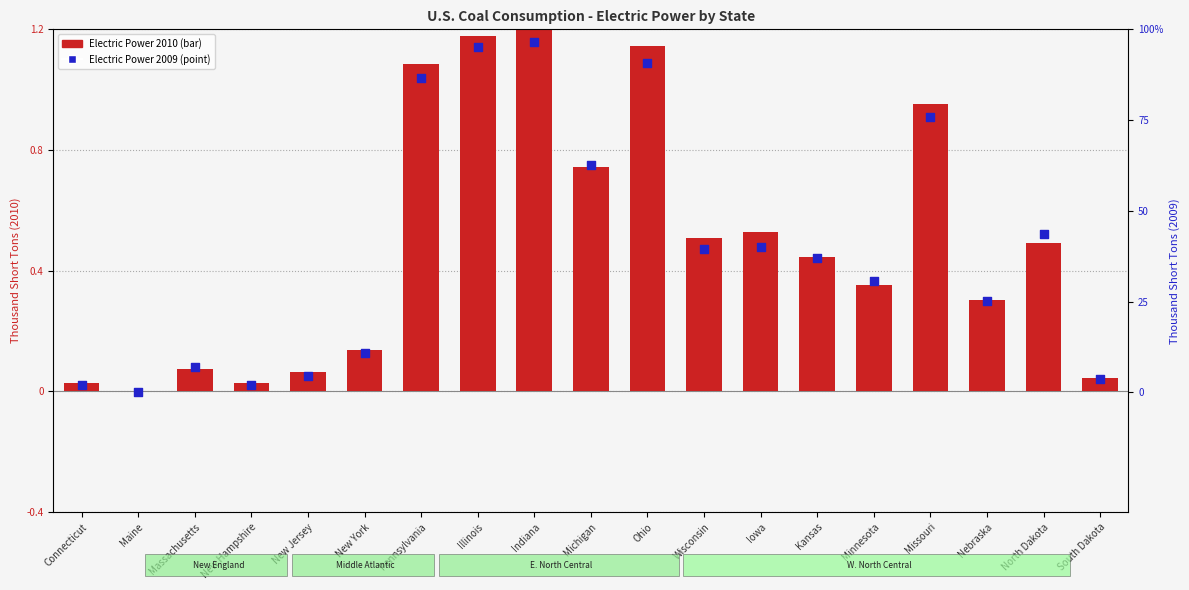

At how many categories does at least one series exceed 87?

3